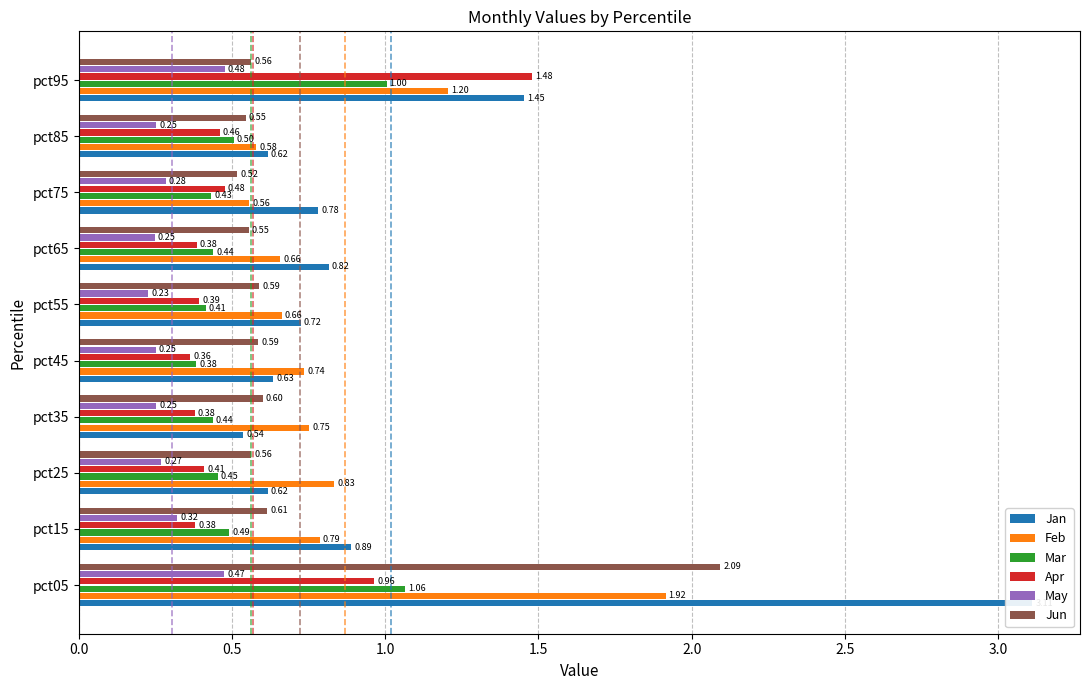

What is the value of the Jun bar at the 1st from the left?

2.1